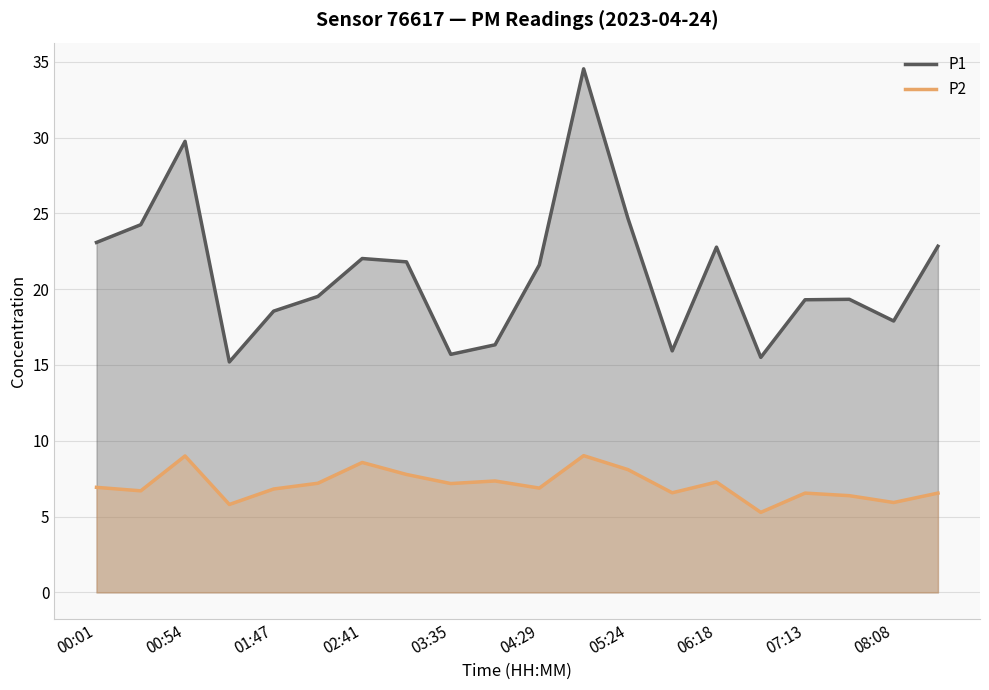

Rank the series by their average value, from highest to lowest.

P1, P2